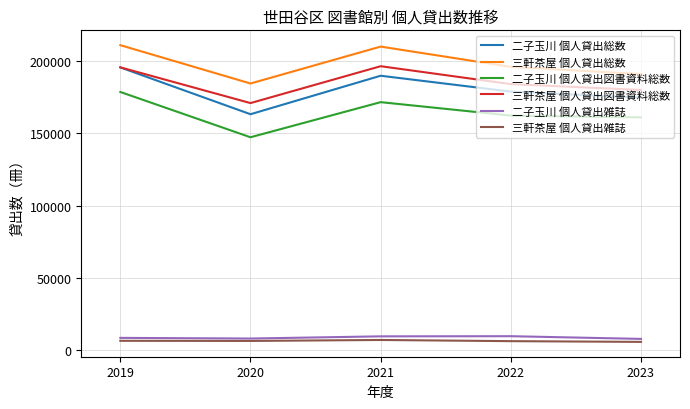

How many lines are shown in the chart?

6